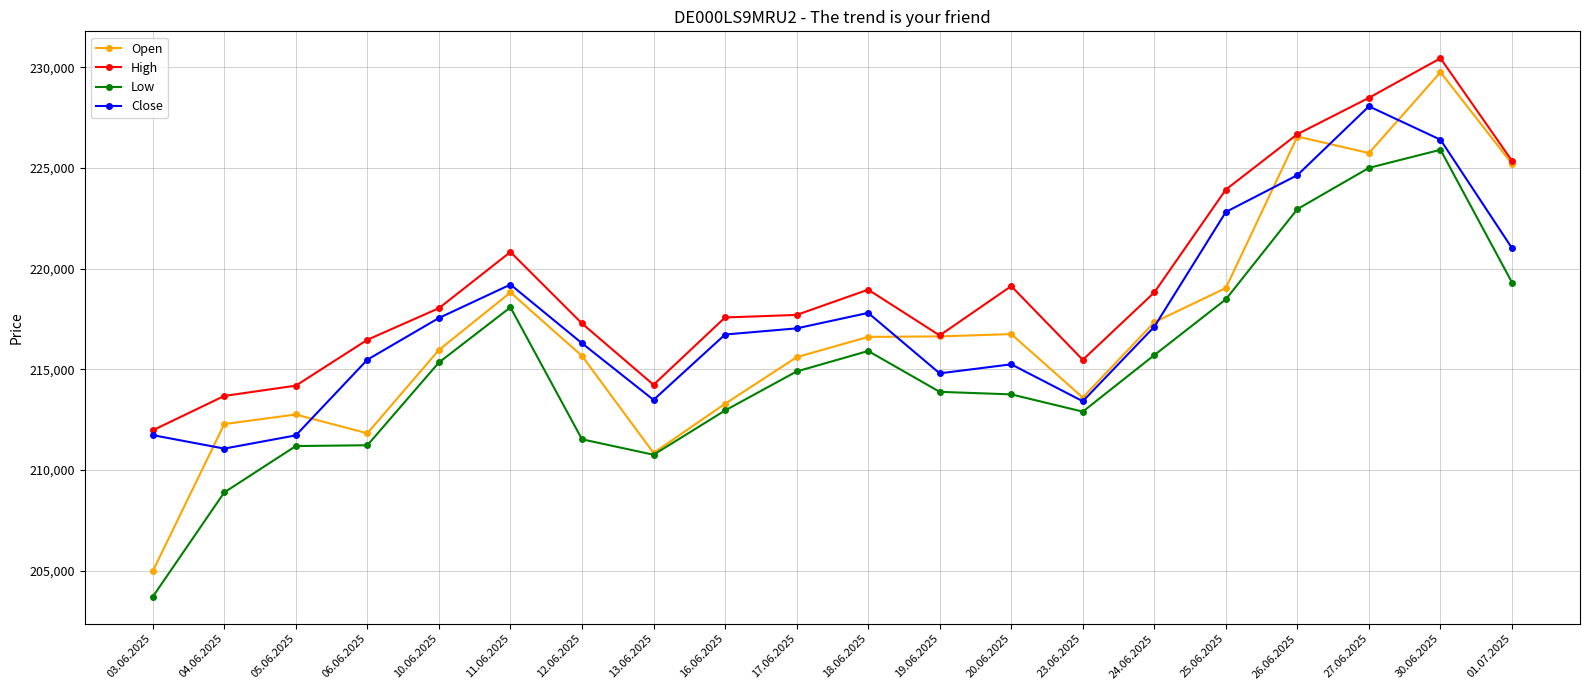

What is the value of the Low point at the 11th from the left?

215912